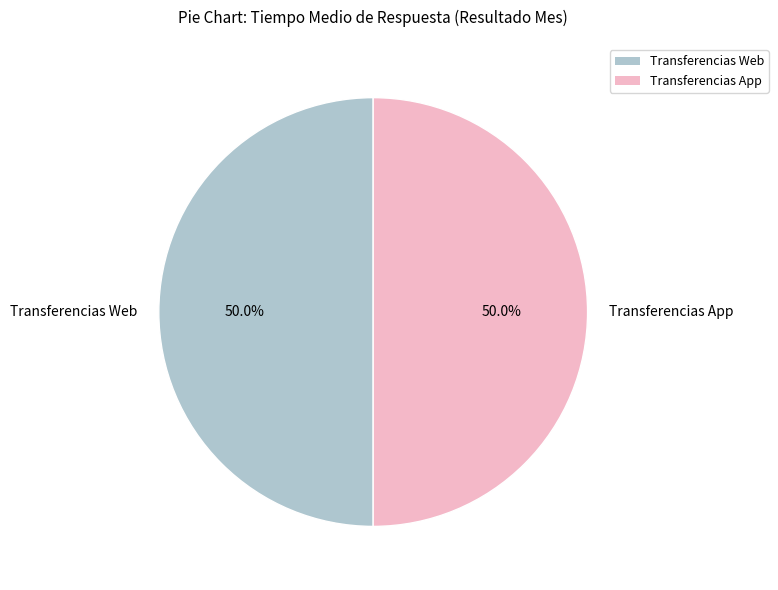

What is the total percentage of Transferencias App and Transferencias Web?

100.0%